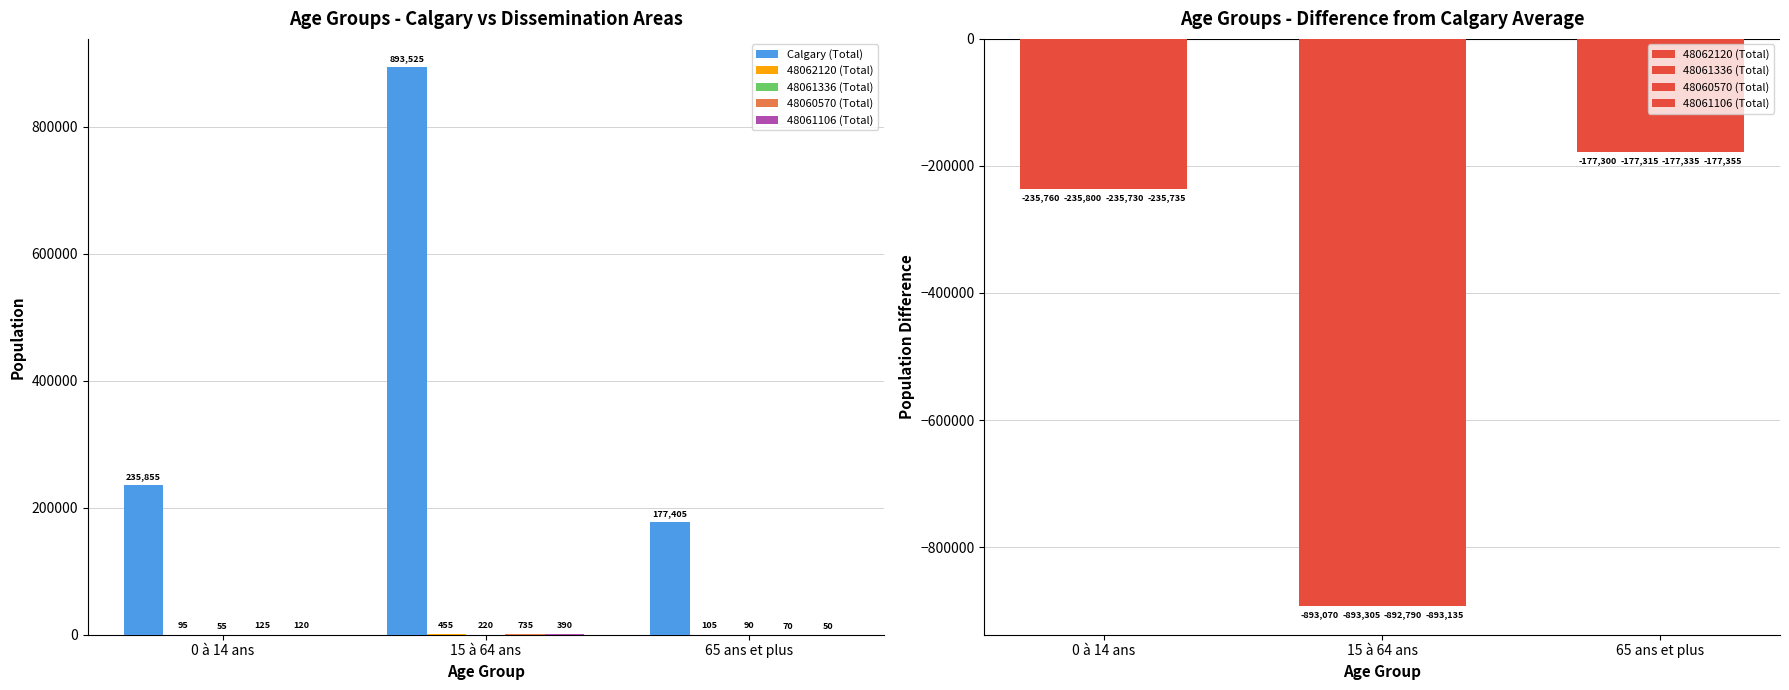

What is the value of the 48061336 (Total) bar at the 2nd from the left?

-893305